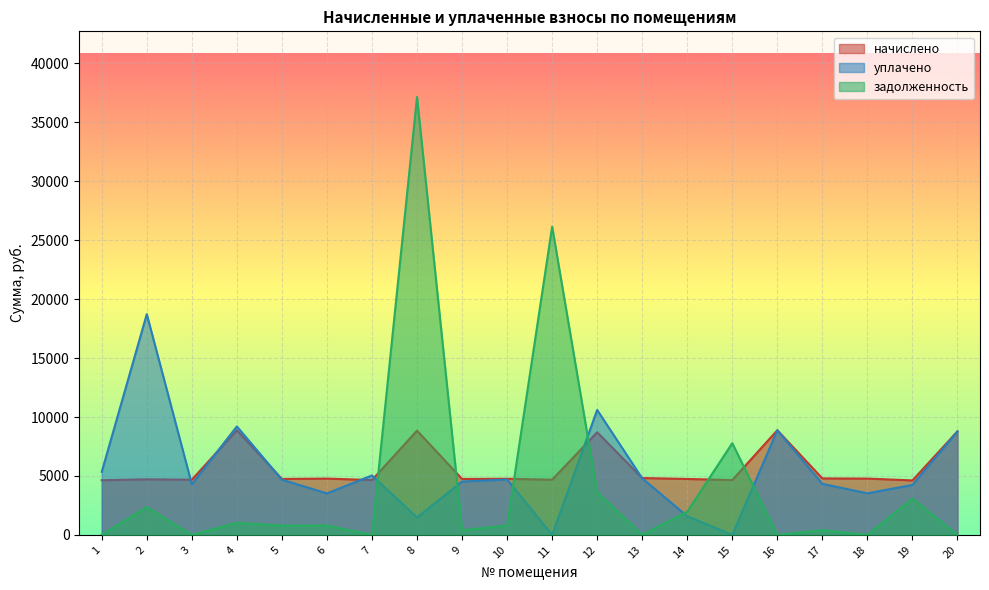

True or false: задолженность has a value of 1027.2 at 4.

True